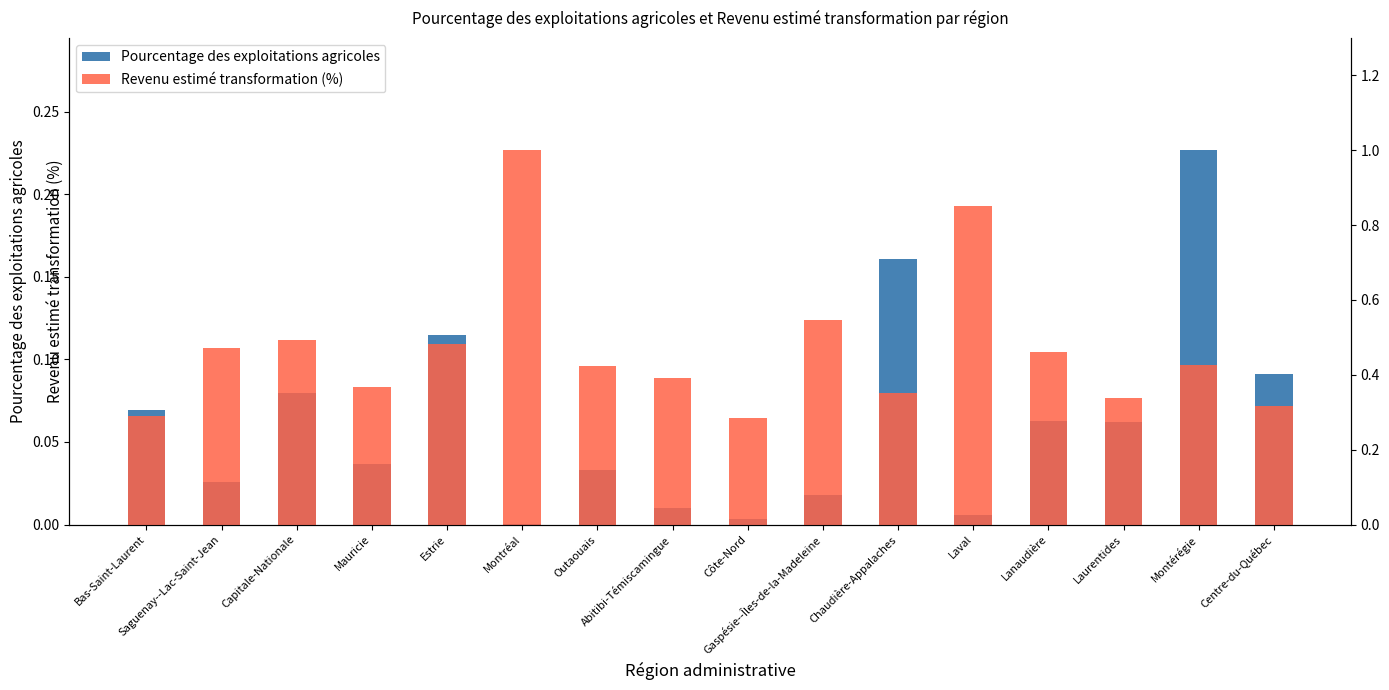

Reading left to right, list all the values displayed in this chart.

Bas-Saint-Laurent=0.1	Saguenay--Lac-Saint-Jean=0.0	Capitale-Nationale=0.1	Mauricie=0.0	Estrie=0.1	Montréal=0.0	Outaouais=0.0	Abitibi-Témiscamingue=0.0	Côte-Nord=0.0	Gaspésie--Îles-de-la-Madeleine=0.0	Chaudière-Appalaches=0.2	Laval=0.0	Lanaudière=0.1	Laurentides=0.1	Montérégie=0.2	Centre-du-Québec=0.1